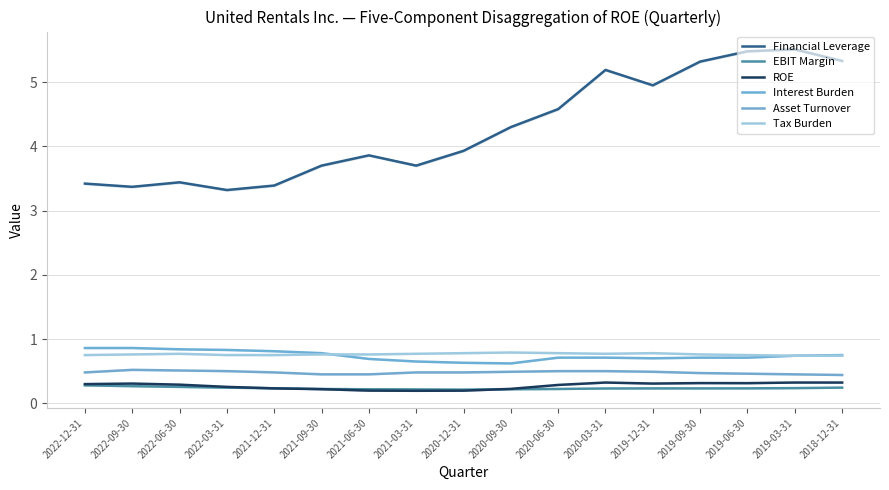

Rank the series by their maximum value, from highest to lowest.

Financial Leverage, Interest Burden, Tax Burden, Asset Turnover, ROE, EBIT Margin